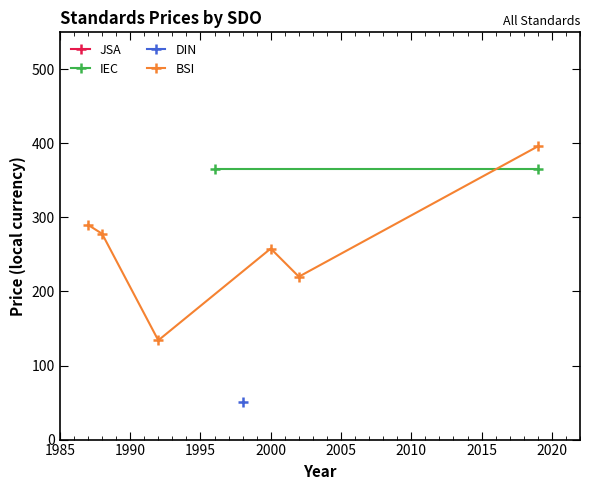

How many data points in BSI are less than 278?

3